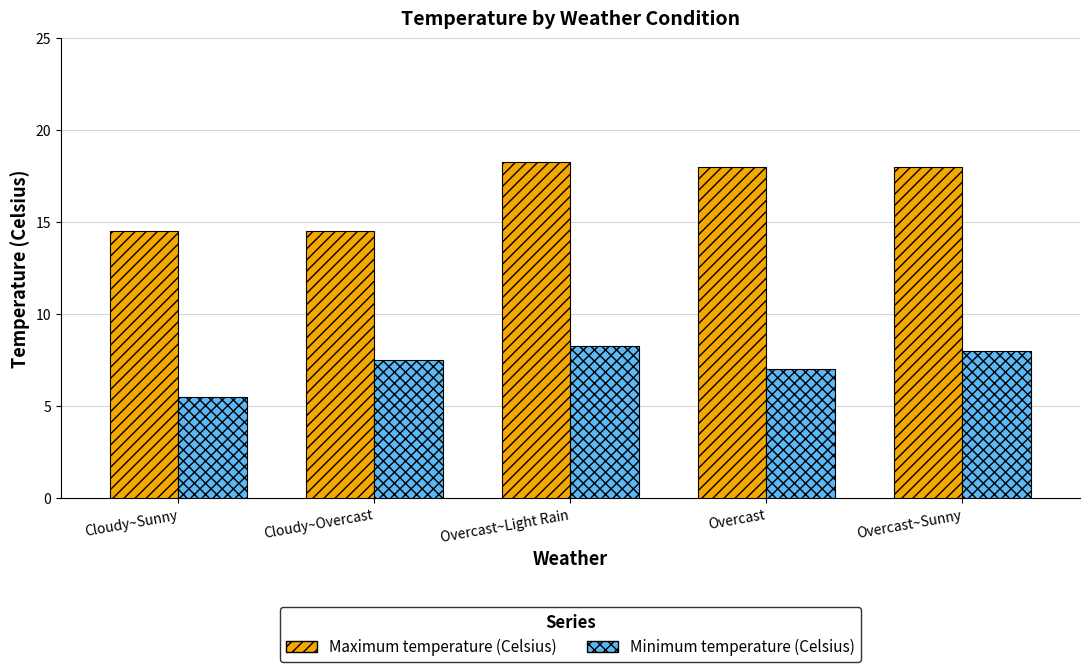

What is the difference between the highest and lowest values at Overcast~Light Rain?

10.0